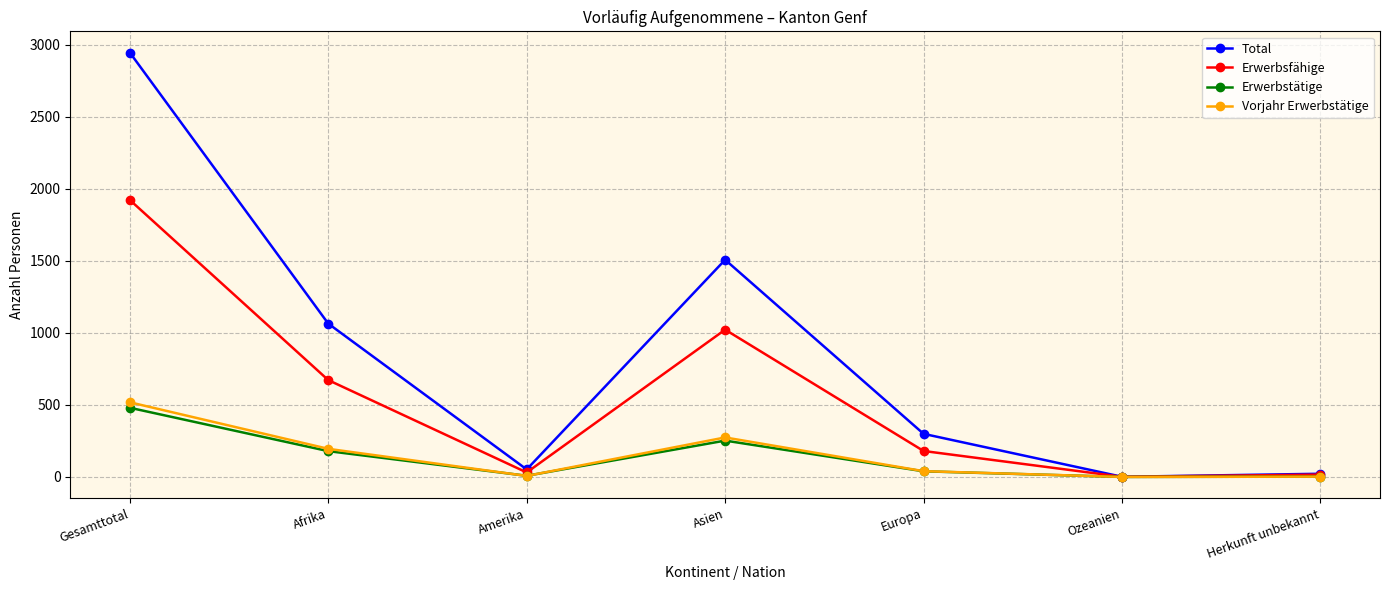

True or false: Total has more than 0 interior local peaks.

True